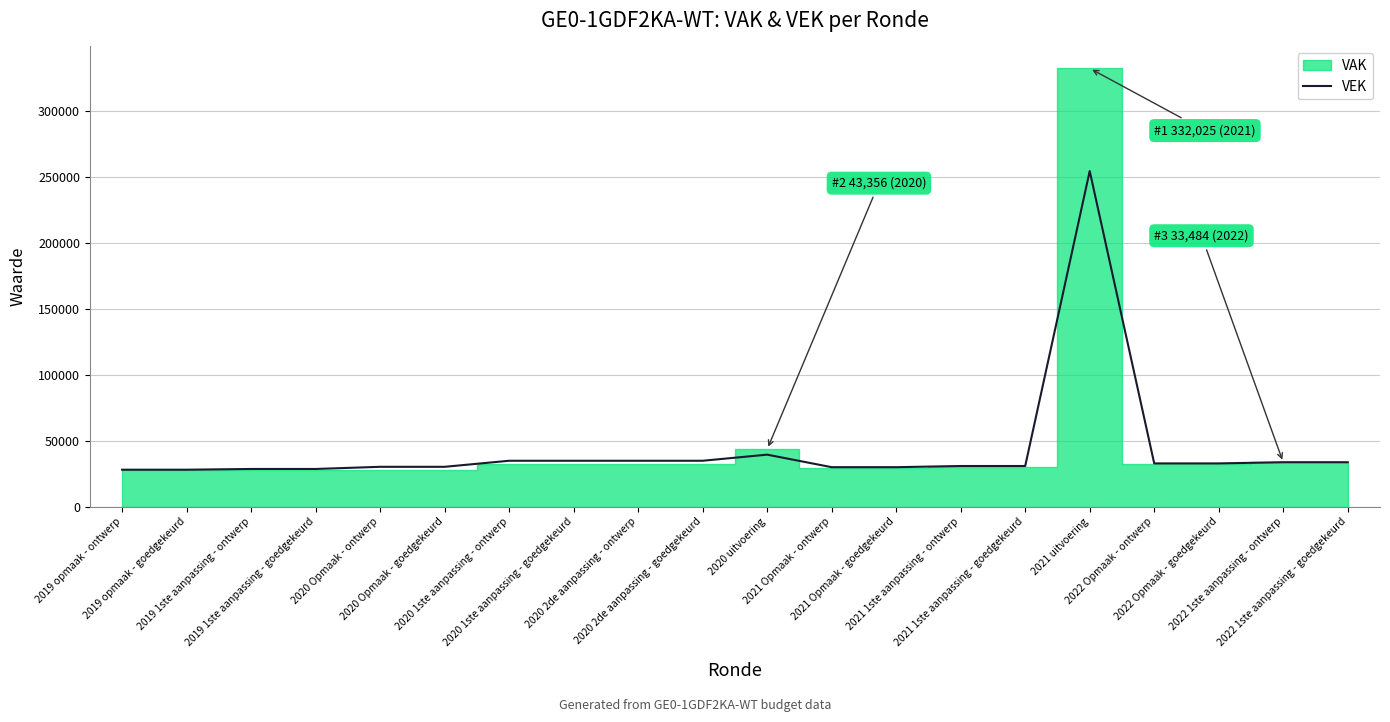

Which label corresponds to the smallest value in the chart?

2019 opmaak - ontwerp